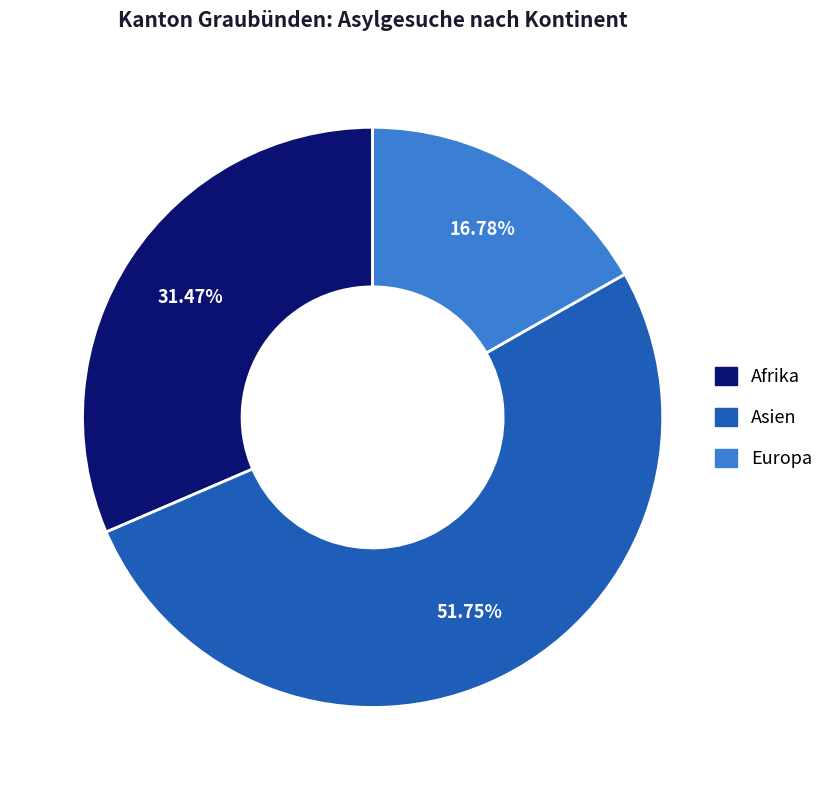

Combined, do Europa and Afrika account for over 50%?

No